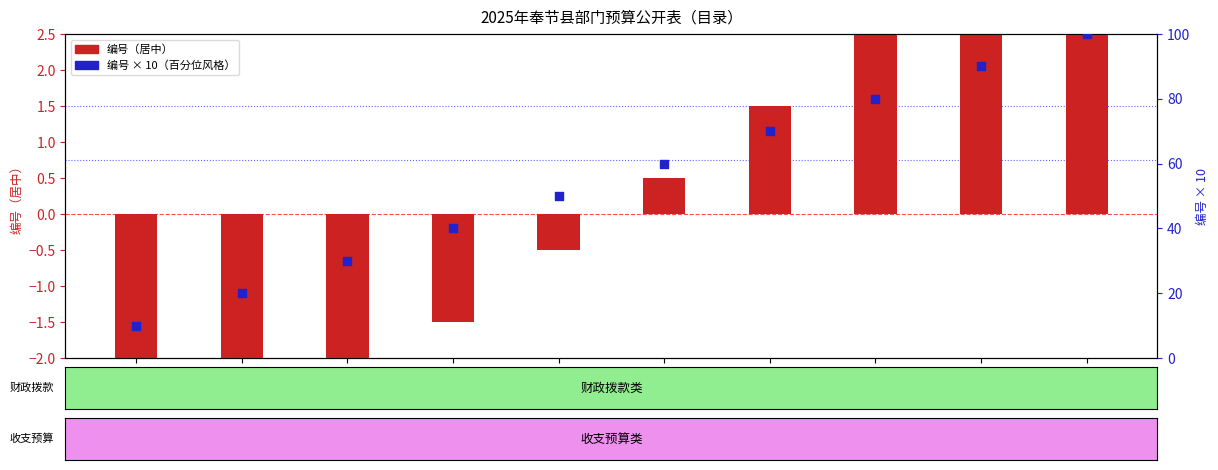

Which series has the widest spread of Y values?

编号 × 10 (percentile-like)